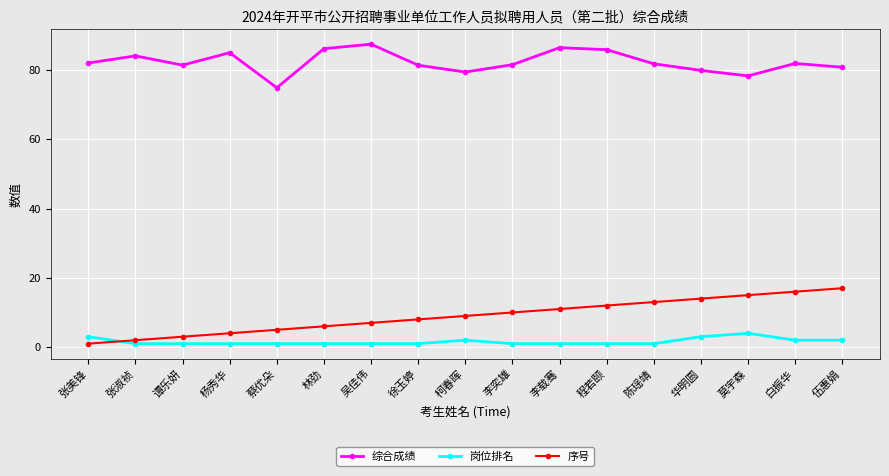

What is the label of the 13th point from the right?

蔡优朵